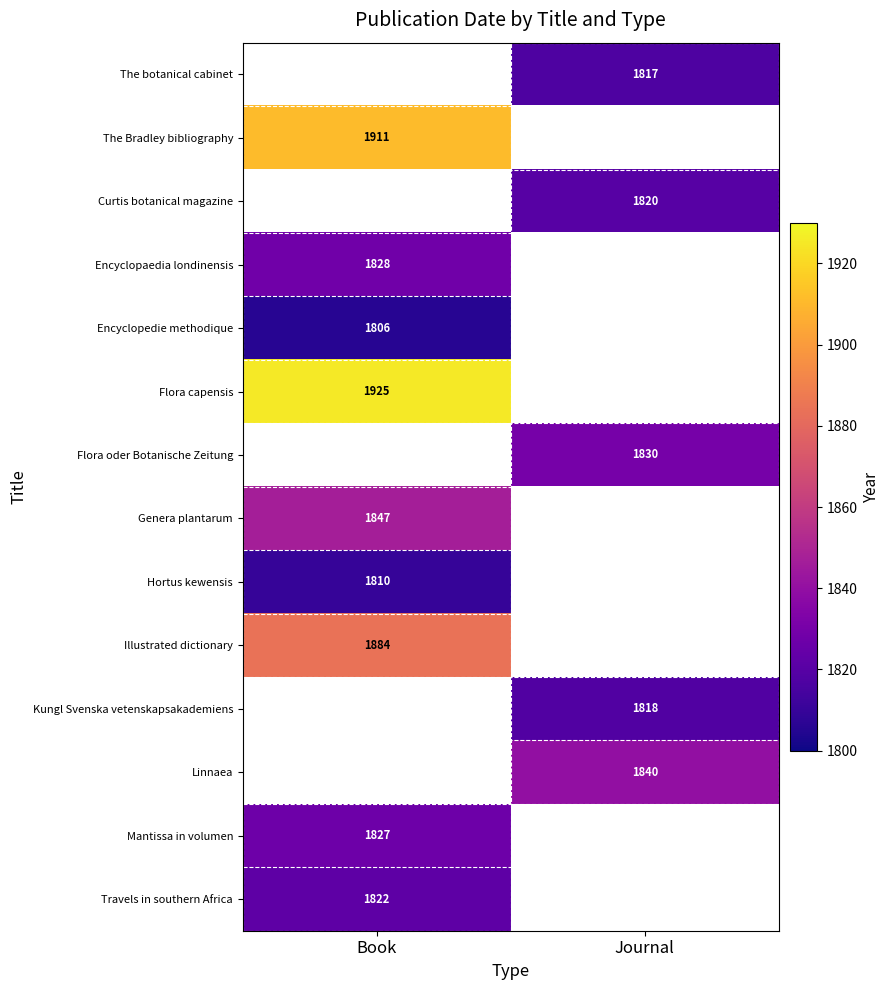

True or false: Mantissa in volumen has a value of 1827 at Book.

True